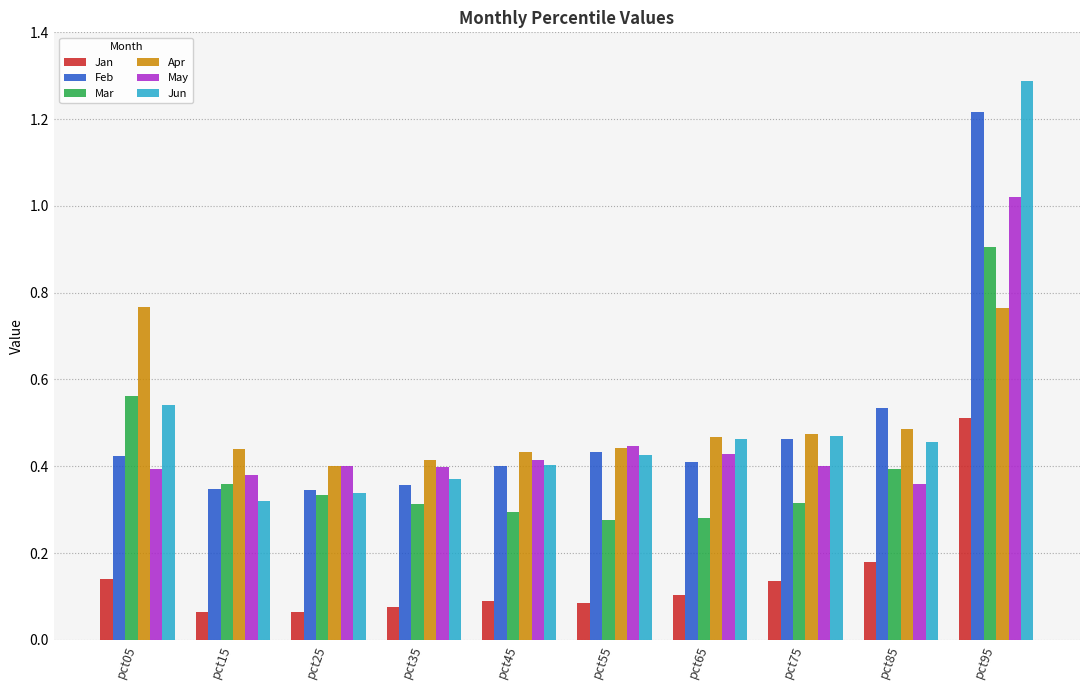

Count the Apr values in the range 0 to 1.

10